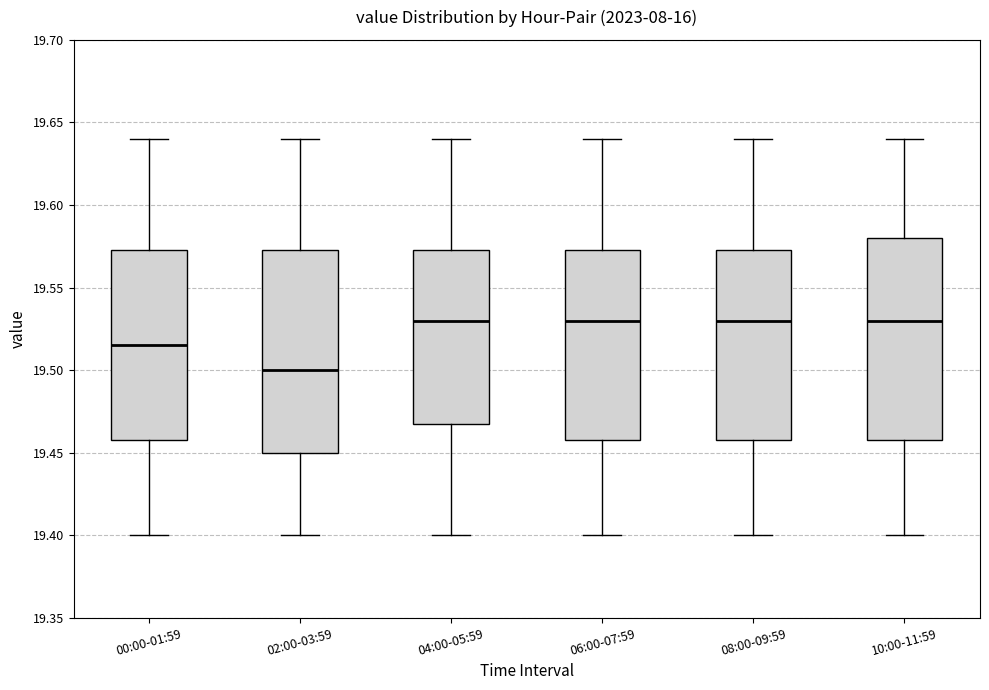

Reading left to right, transcribe this box plot: for each box, give where its median line is, the range the box spans, and where its two whiskers end, as read against the y-axis. The values are not printed on the chart, so give them approximately, as read against the axis.

00:00-01:59: median 19.515, box 19.460 to 19.575, whiskers 19.400 to 19.640
02:00-03:59: median 19.500, box 19.450 to 19.575, whiskers 19.400 to 19.640
04:00-05:59: median 19.530, box 19.470 to 19.575, whiskers 19.400 to 19.640
06:00-07:59: median 19.530, box 19.460 to 19.575, whiskers 19.400 to 19.640
08:00-09:59: median 19.530, box 19.460 to 19.575, whiskers 19.400 to 19.640
10:00-11:59: median 19.530, box 19.460 to 19.580, whiskers 19.400 to 19.640